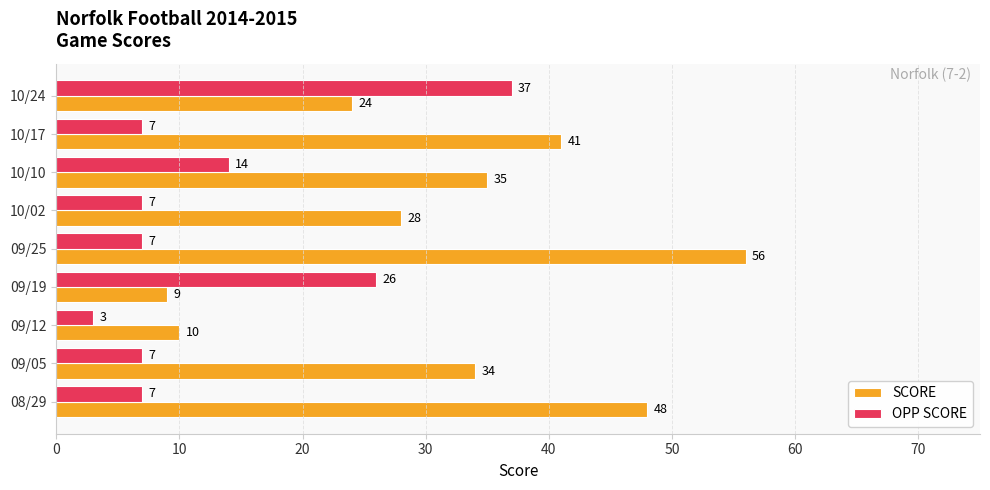

The SCORE series shows 10 at 09/12. True or false?

True